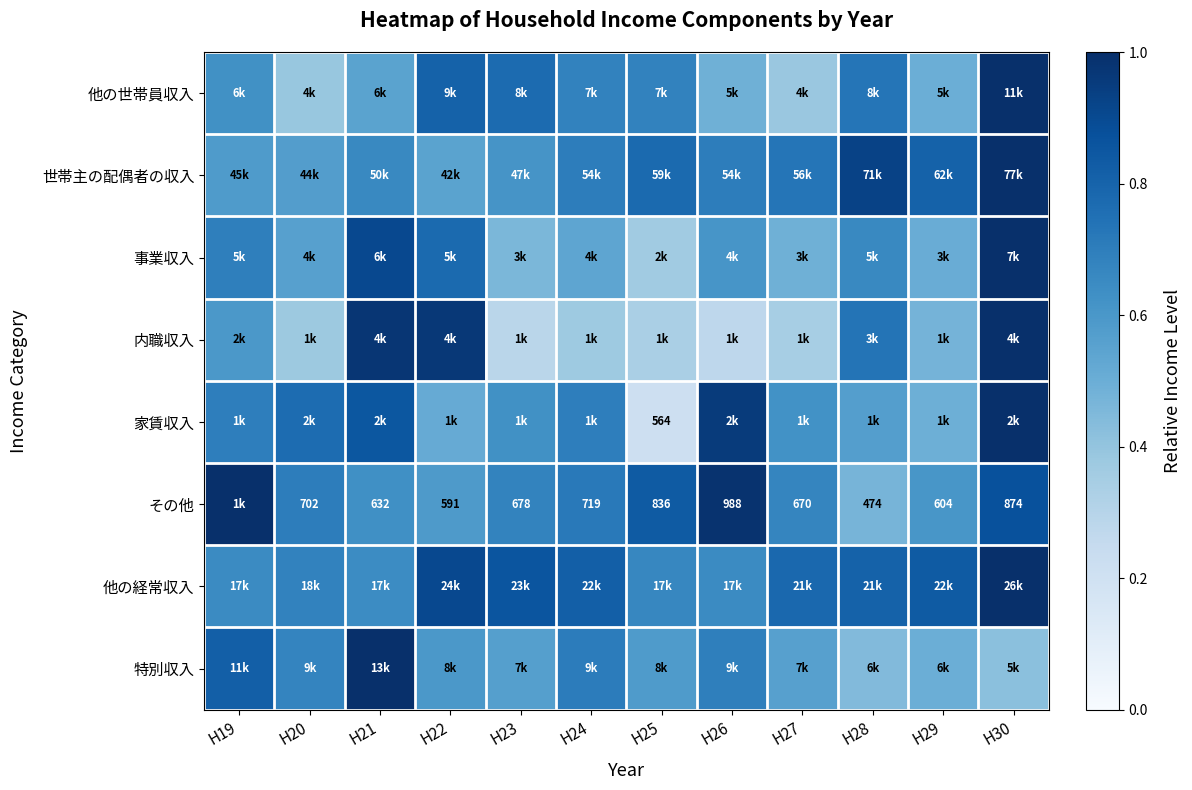

At which category is the sum across all series the highest?

H30